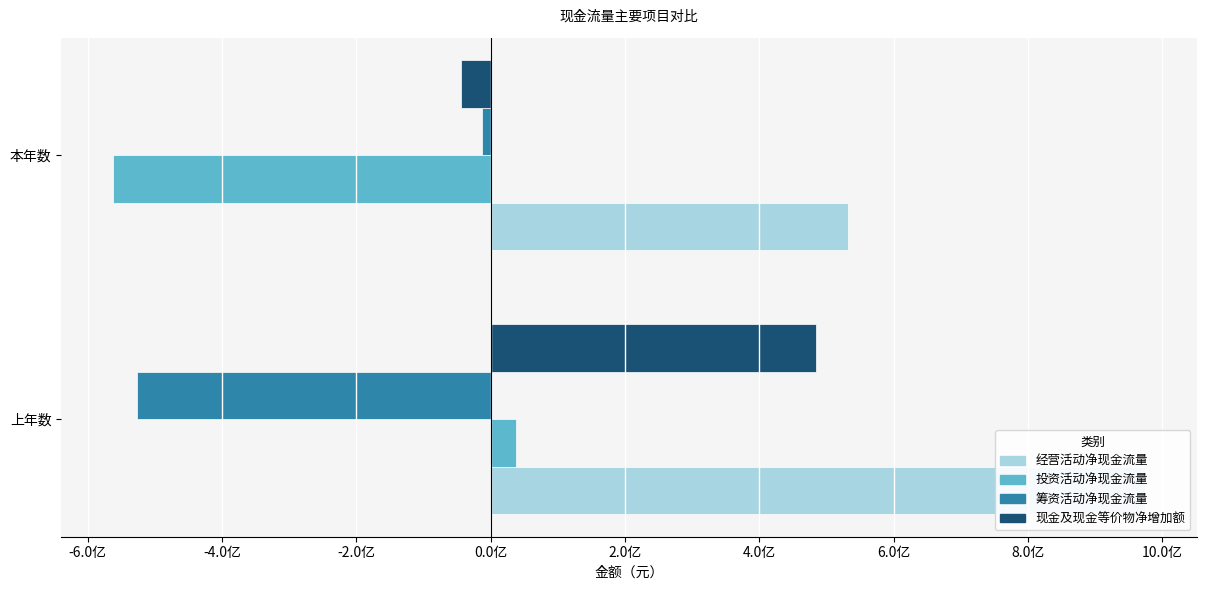

Is the value of 筹资活动净现金流量 at 上年数 greater than the value of 现金及现金等价物净增加额 at 本年数?

No